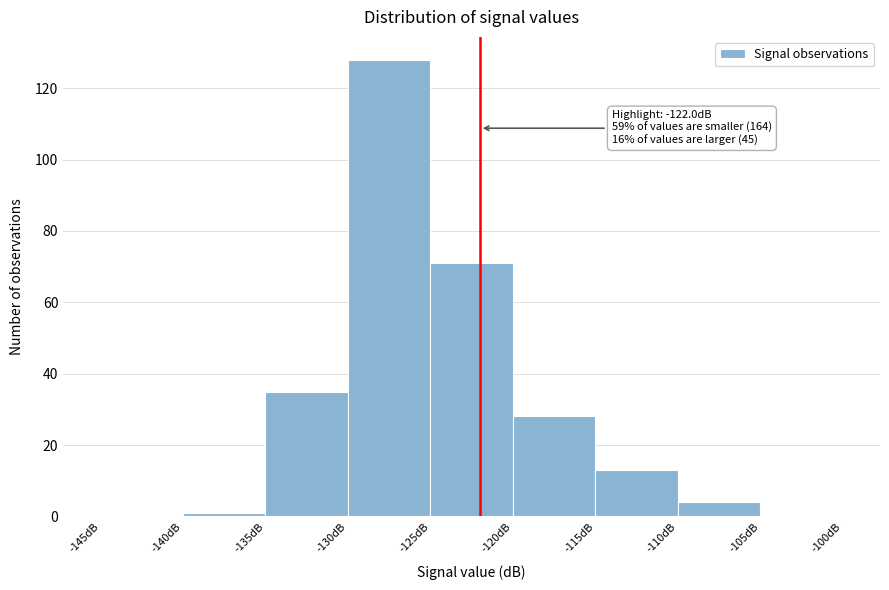

Over which range of the x-axis is the bar tallest?

-130 to -125